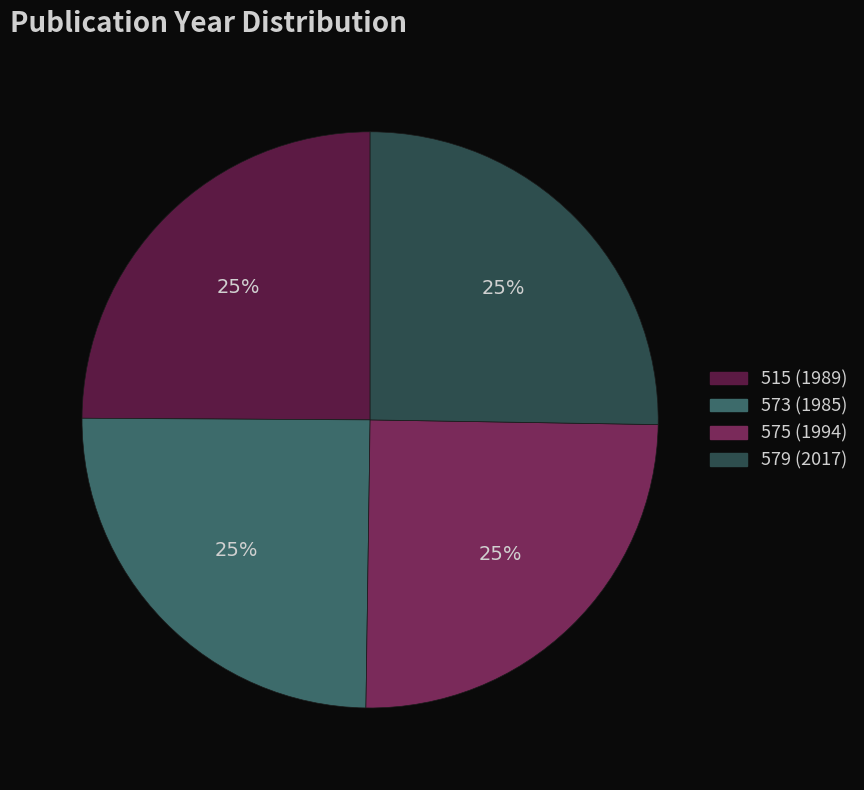

To the nearest percent, what is the average slice percentage?

25%